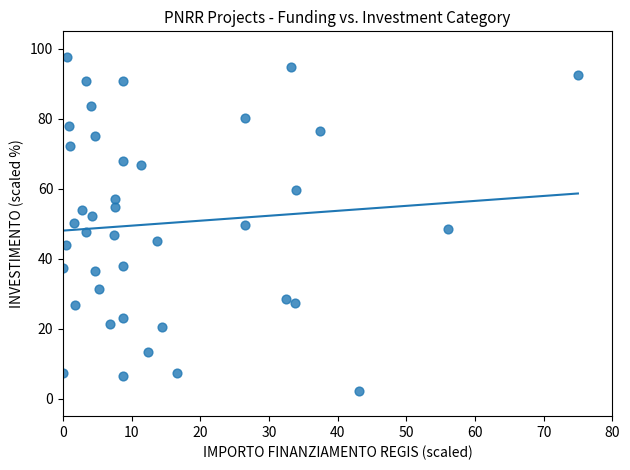

What is the range of Y values (max minus min)?

95.7